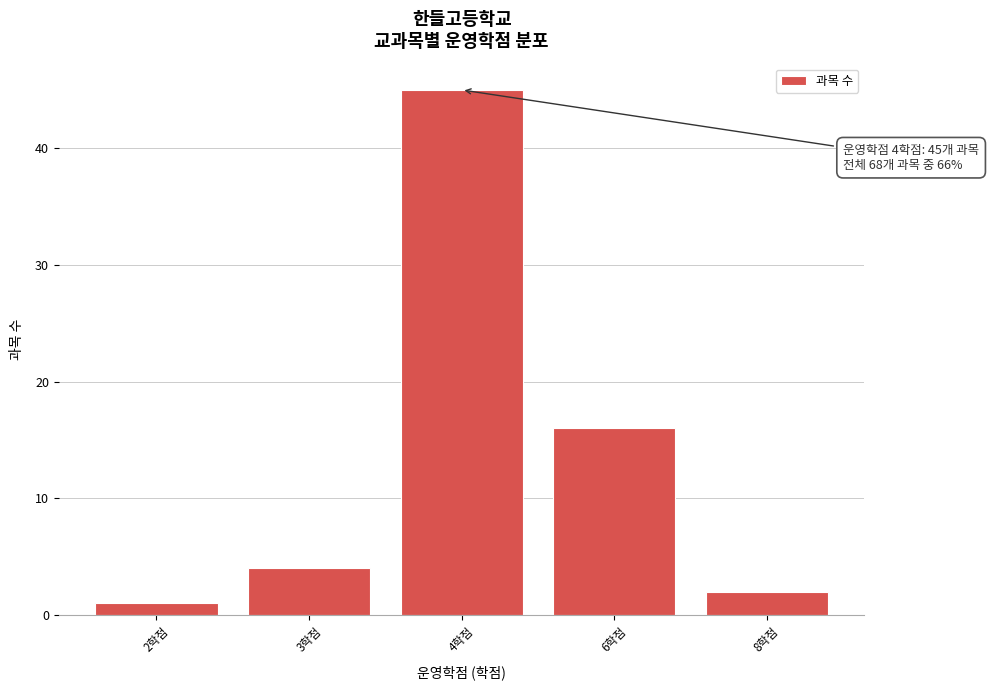

Reading left to right, transcribe all the data shown in this chart.

1	4	45	16	2